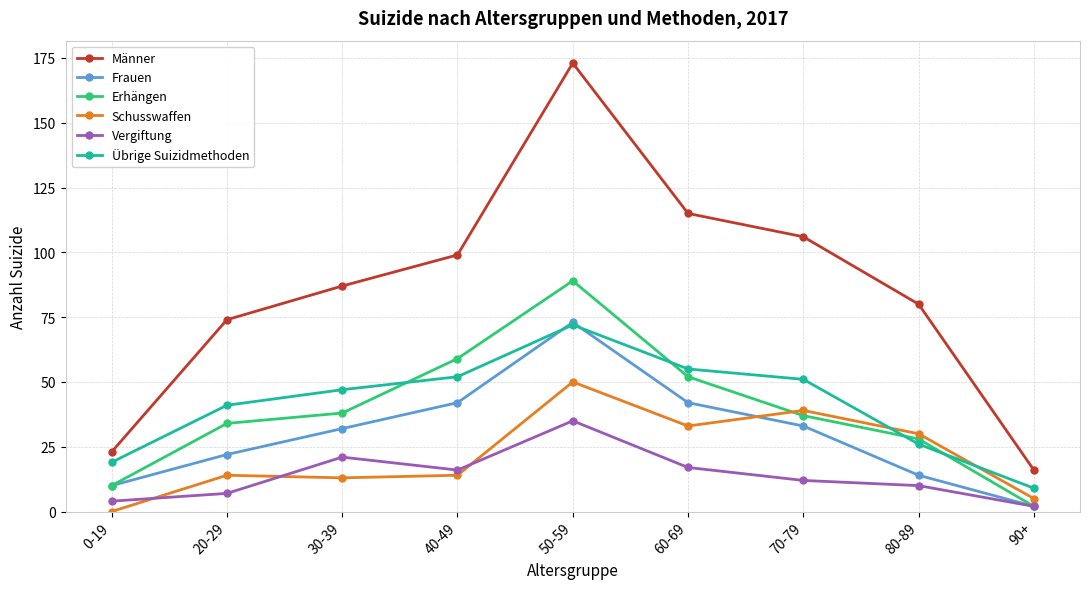

What is the highest value of the Frauen series?

73